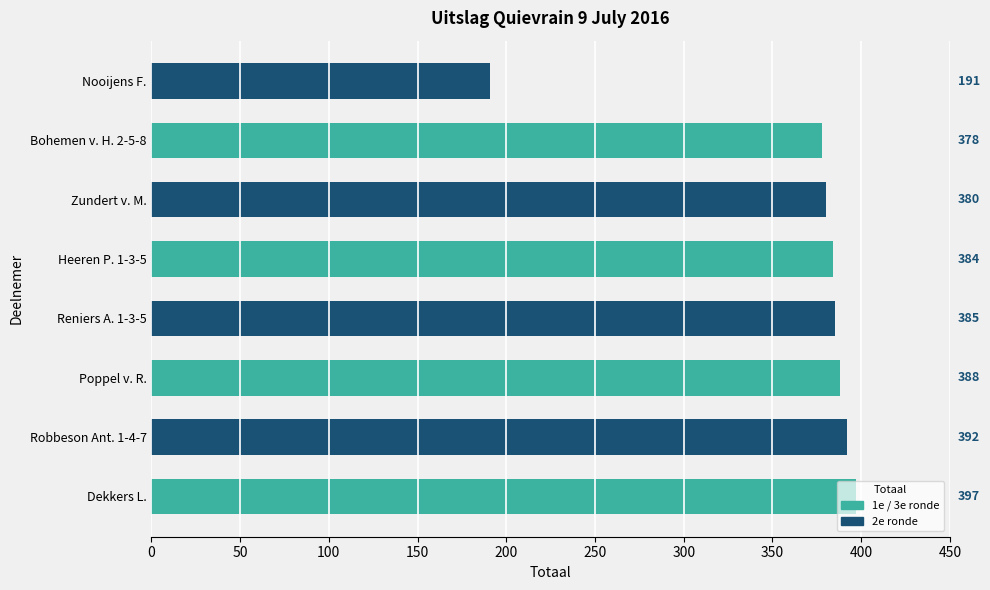

What is the ratio of the value at Dekkers L. to the value at Reniers A. 1-3-5?

1.0